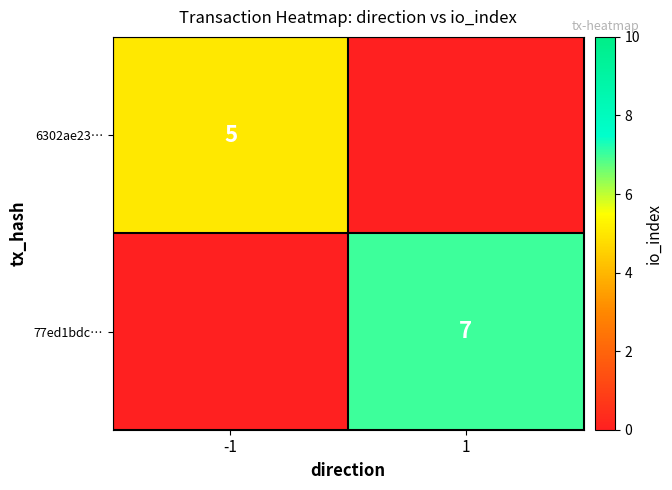

Is it true that 6302ae23… equals 3 at -1?

False